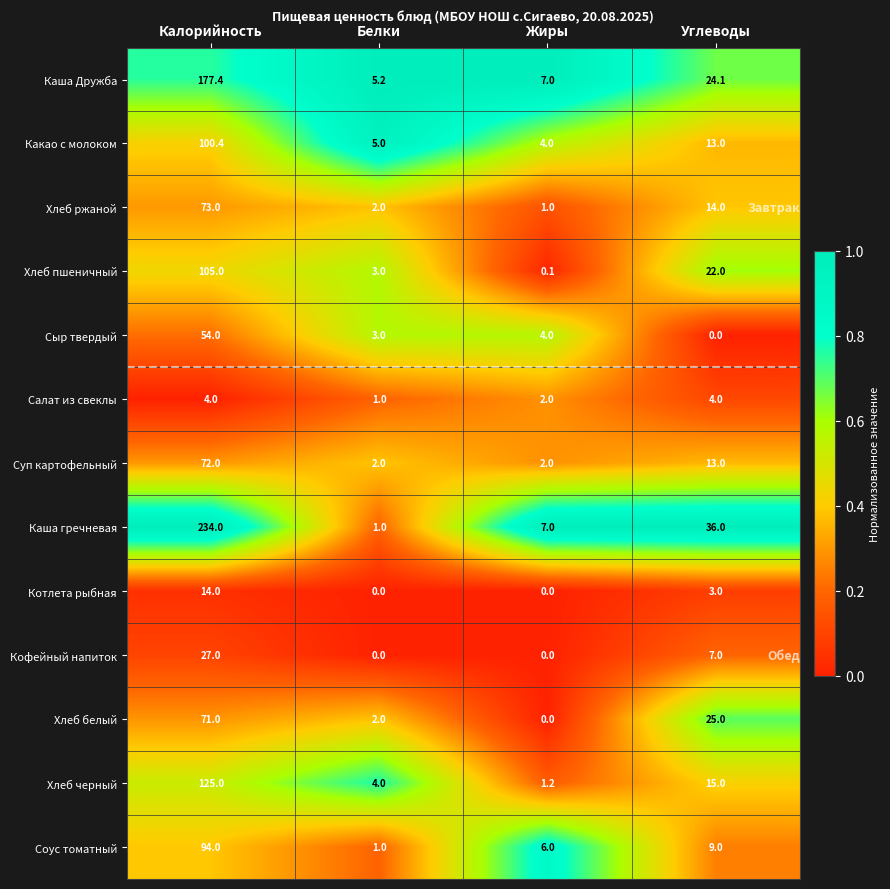

What value does the Салат из свеклы series have at Жиры?

2.0